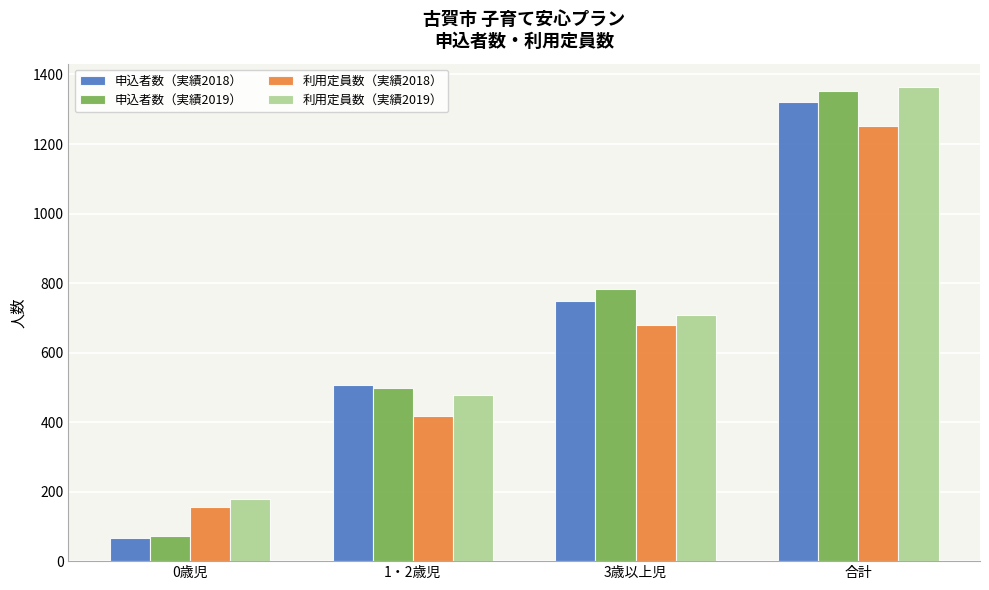

Count the 利用定員数（実績2019） values in the range 477 to 1363.

3